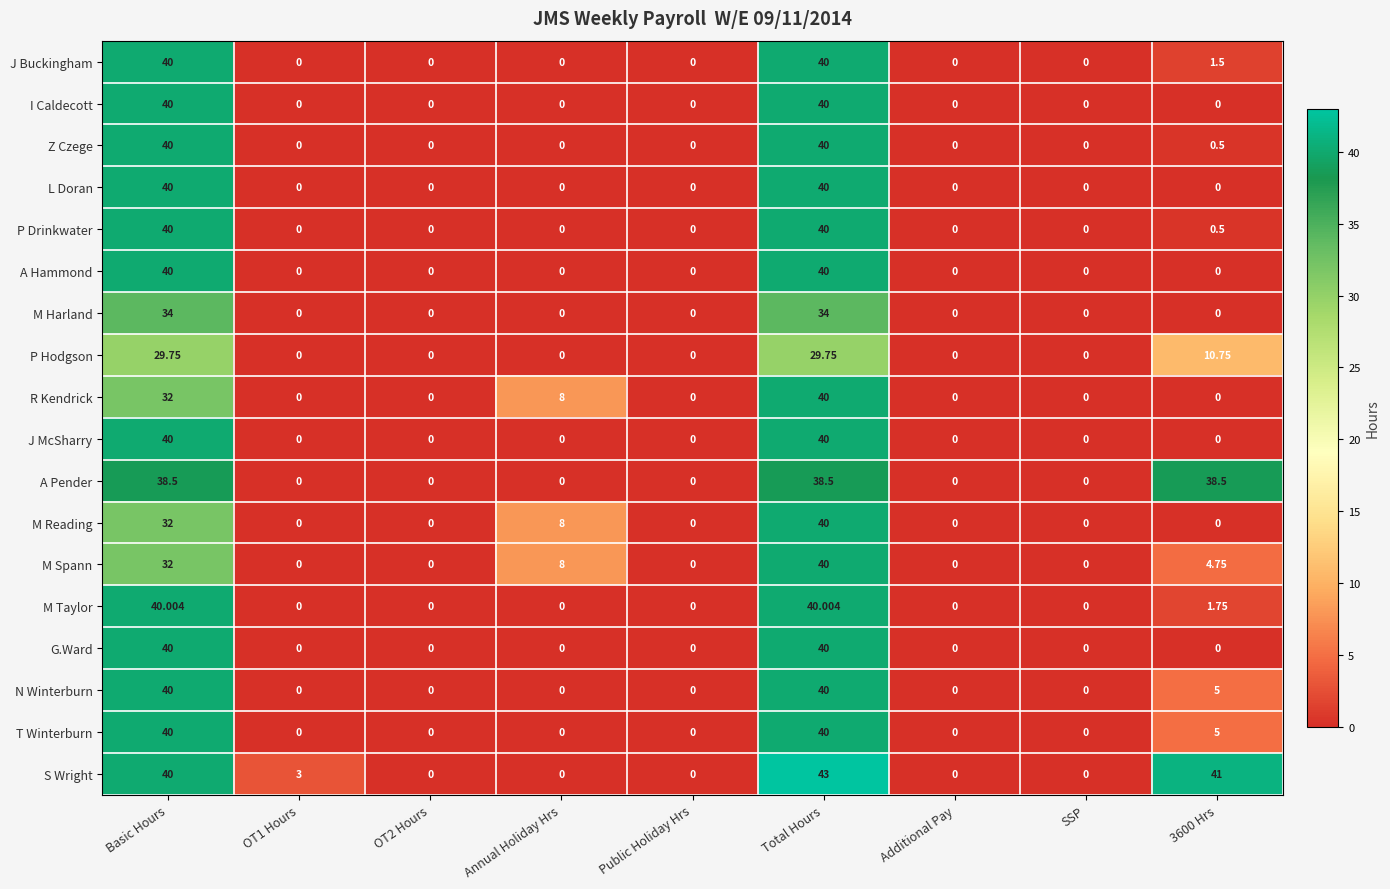

At which category is the sum across all series the highest?

Total Hours